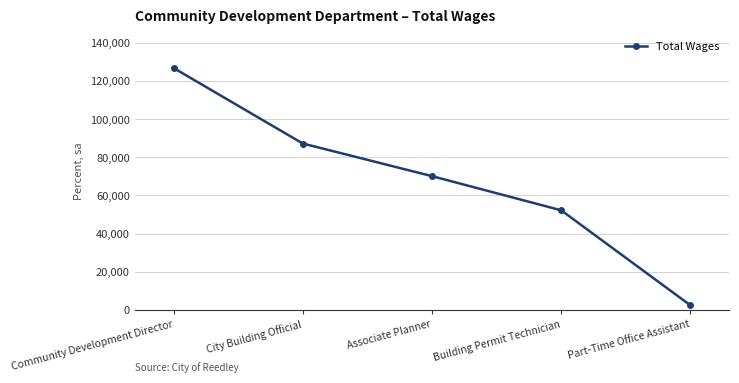

What is the smallest value displayed?

2366